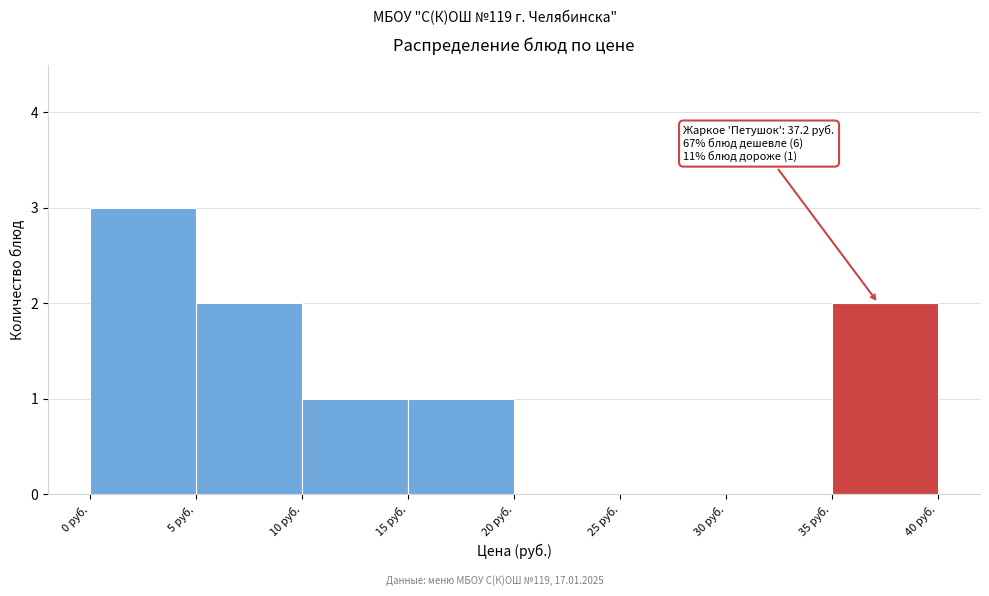

Which range on the x-axis has the tallest bar?

0 to 5